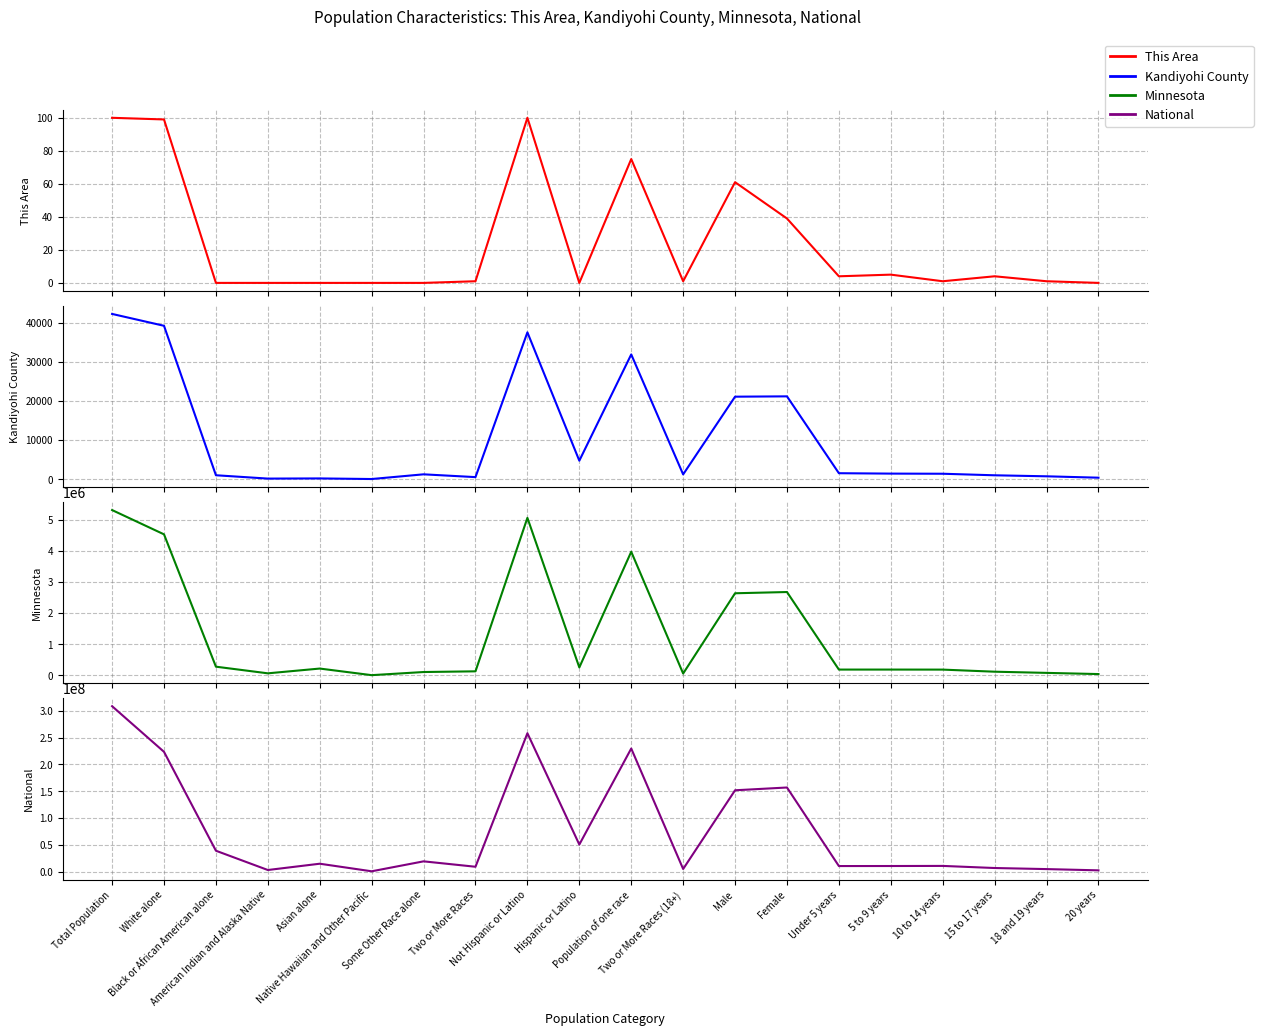

What is the total value across all series at Female?

159657205